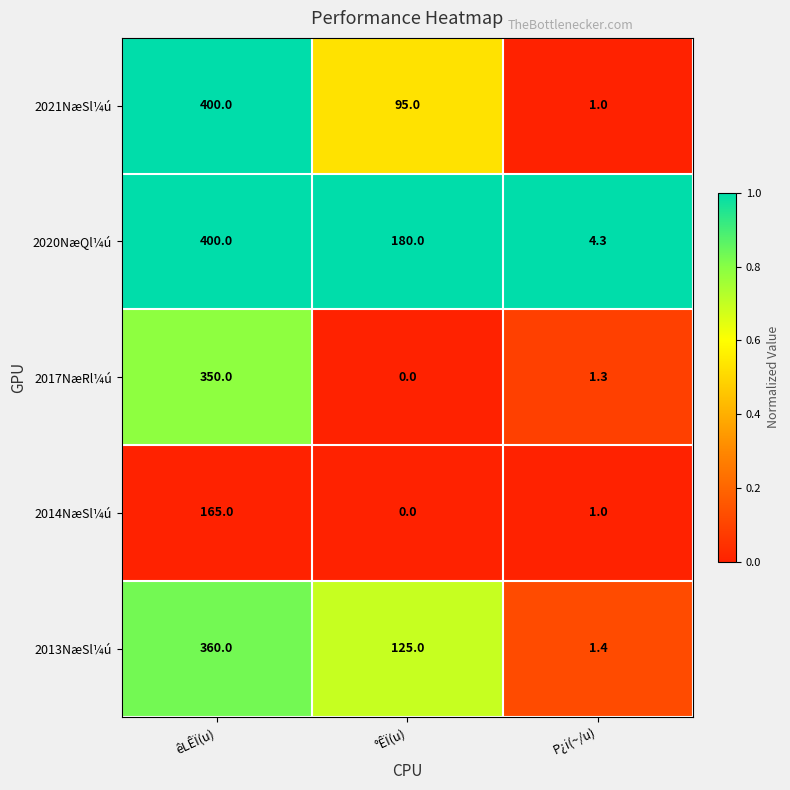

What is the total value across all series at êLÊÏ(u)?

1675.0